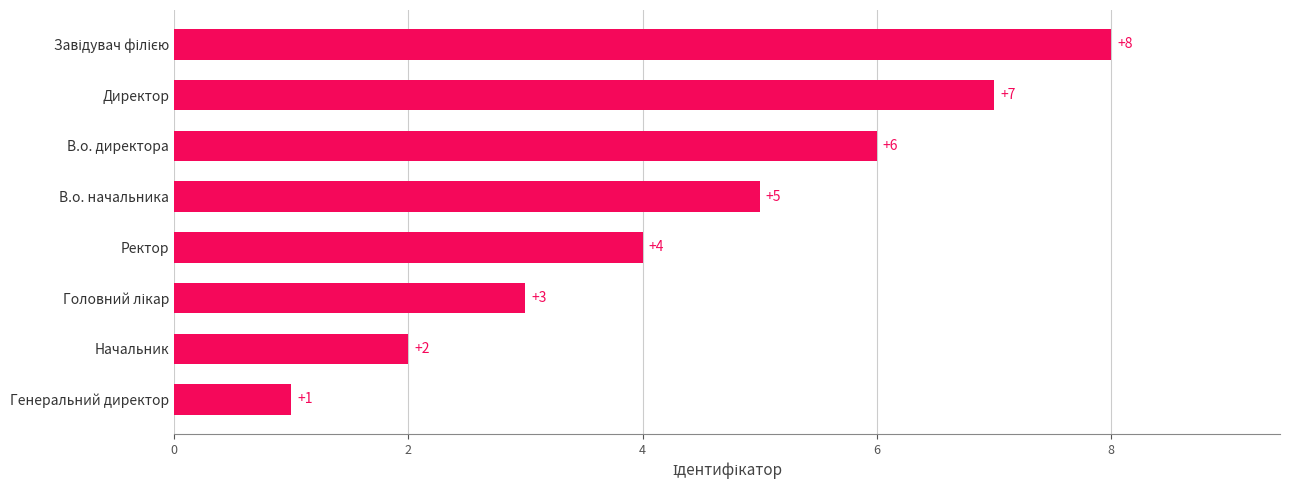

Count the values in the range 3 to 7.

5